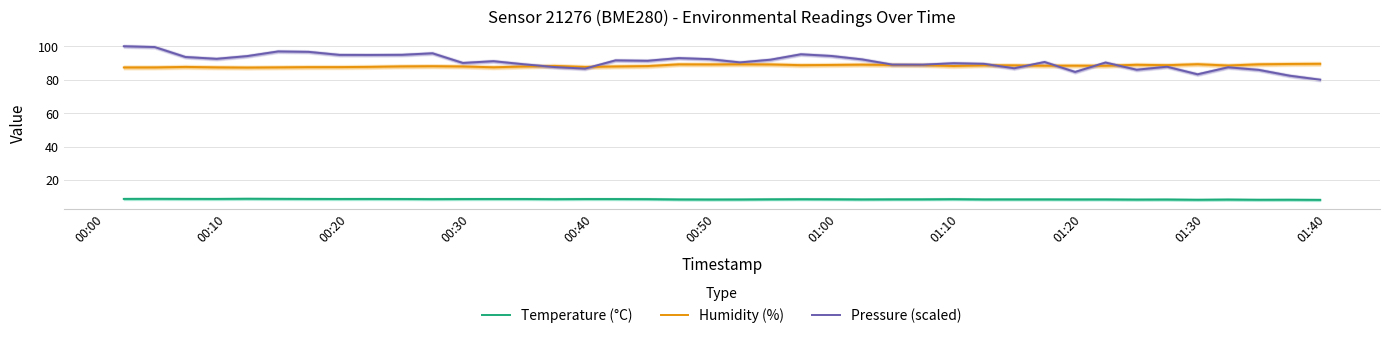

What is the lowest value of the Pressure (scaled) series?

80.0